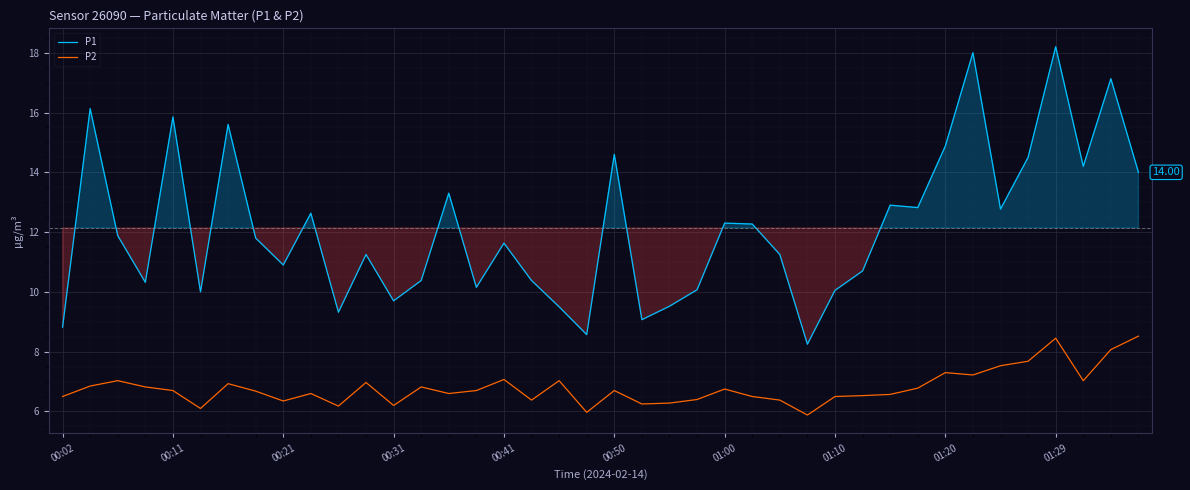

What is the difference between the P2 values at 17 and 18?

0.7